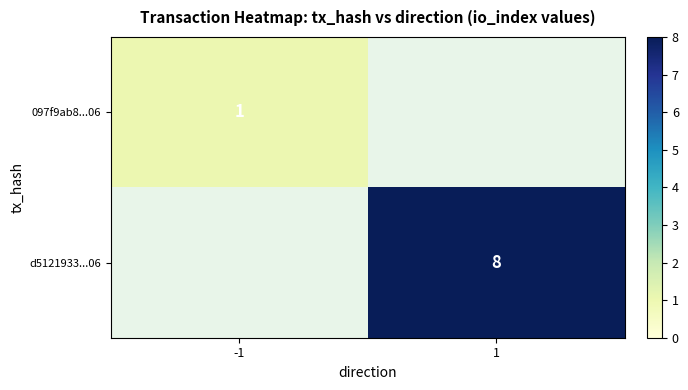

Is the value of d5121933...06 at 1 greater than the value of 097f9ab8...06 at -1?

Yes